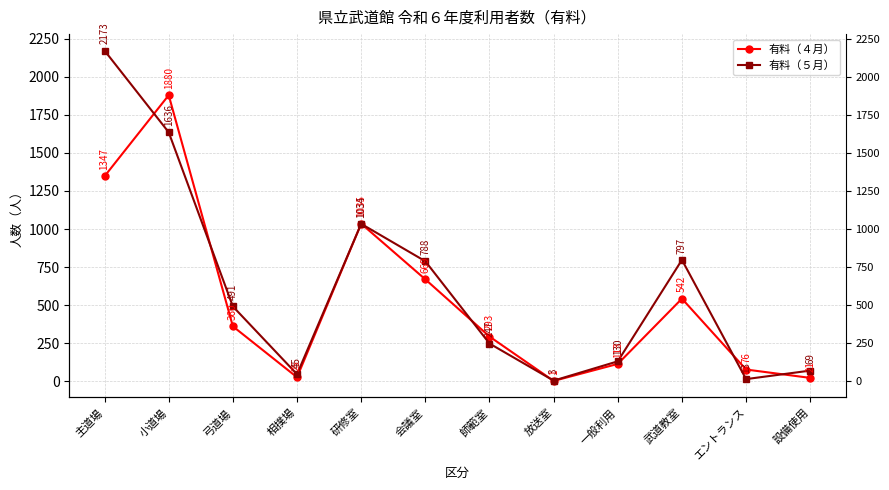

Which series changed the most between 弓道場 and 相撲場?

有料（５月）